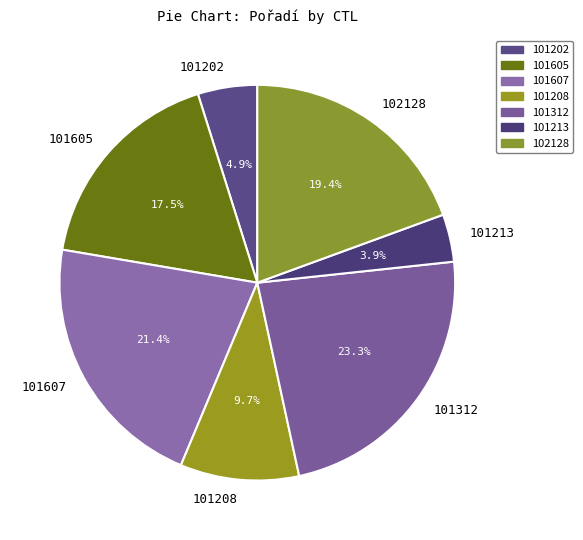

Is there any slice that represents more than half of the pie?

No